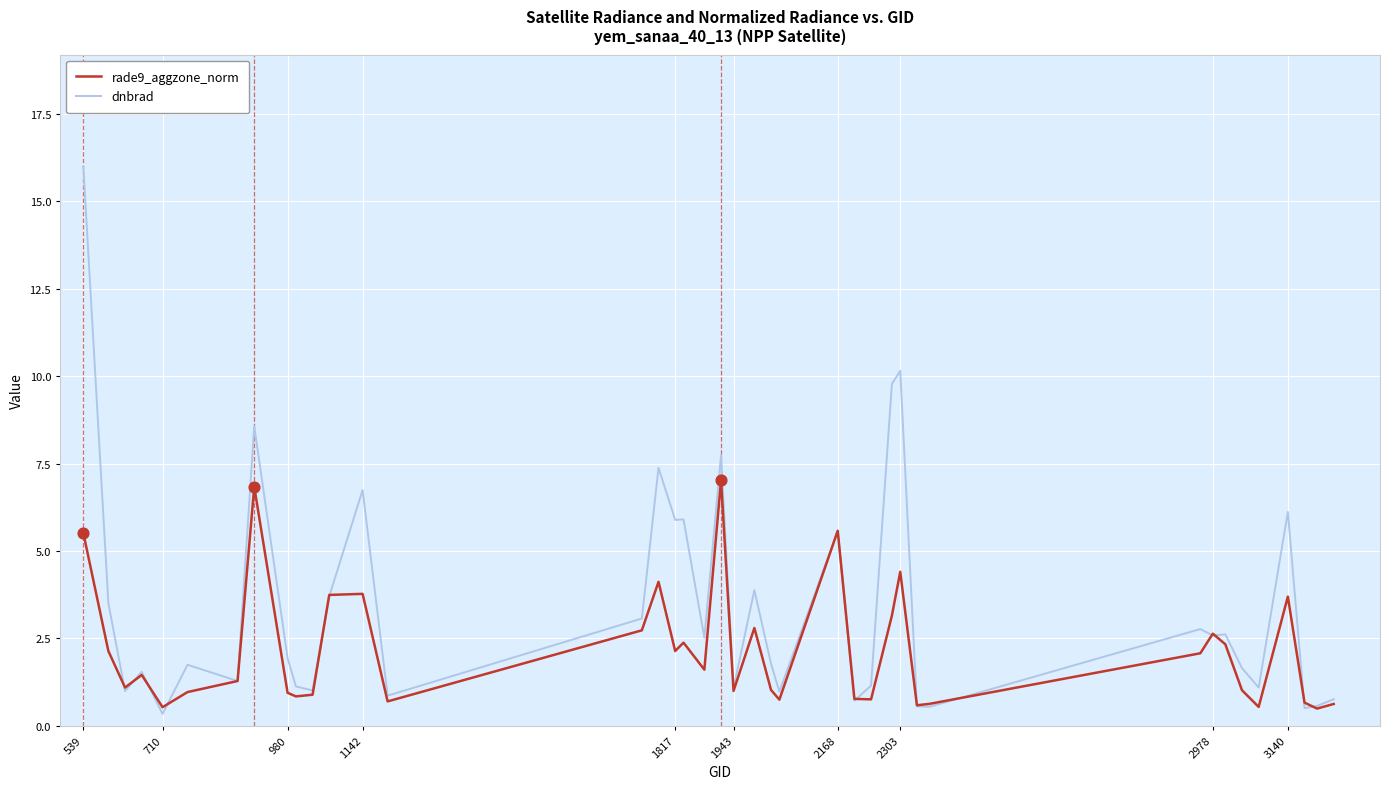

Which series has the largest total across all categories?

dnbrad